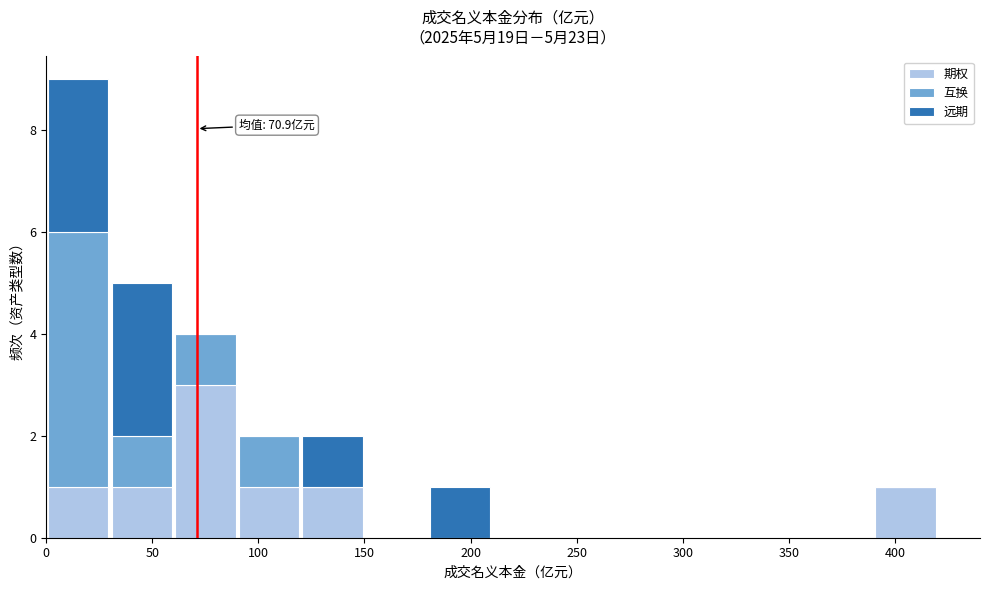

Which range on the x-axis has the tallest stacked bar (by total height)?

0 to 30